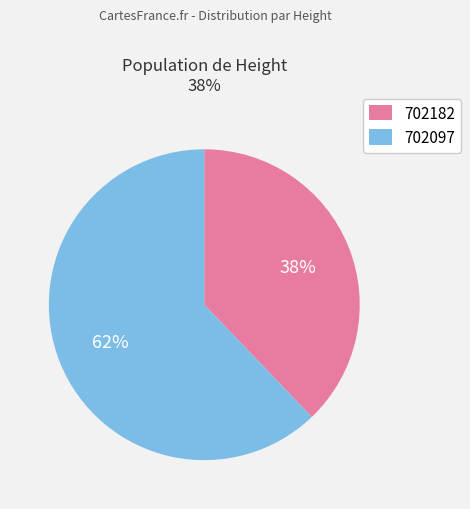

Is there any slice that represents more than half of the pie?

Yes